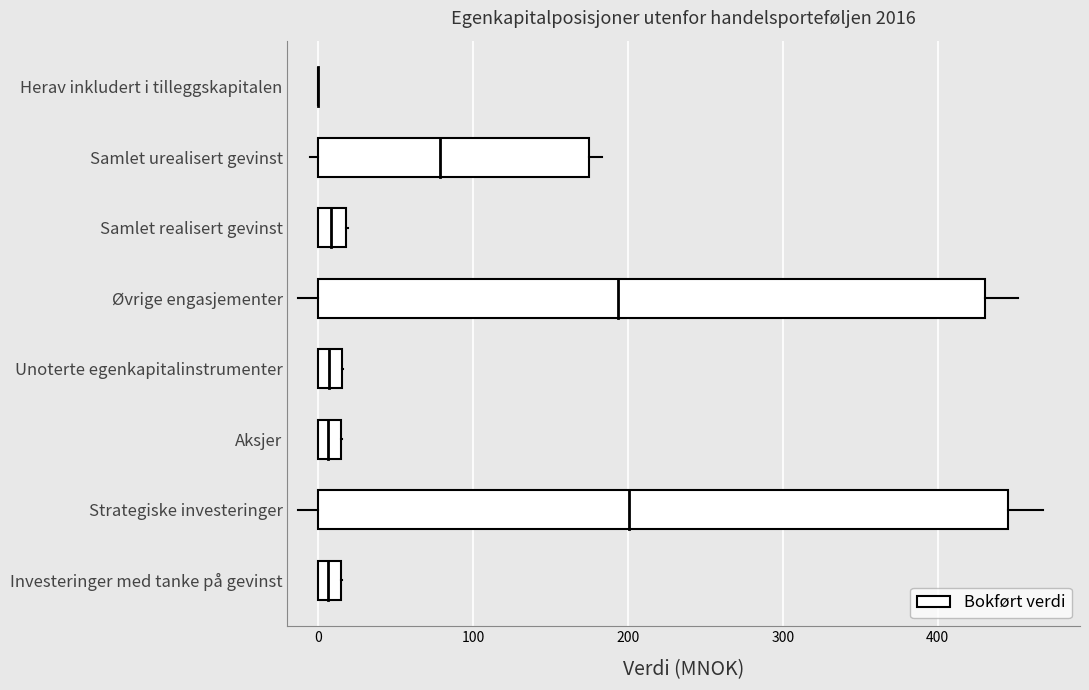

How many values exceed 17?

4